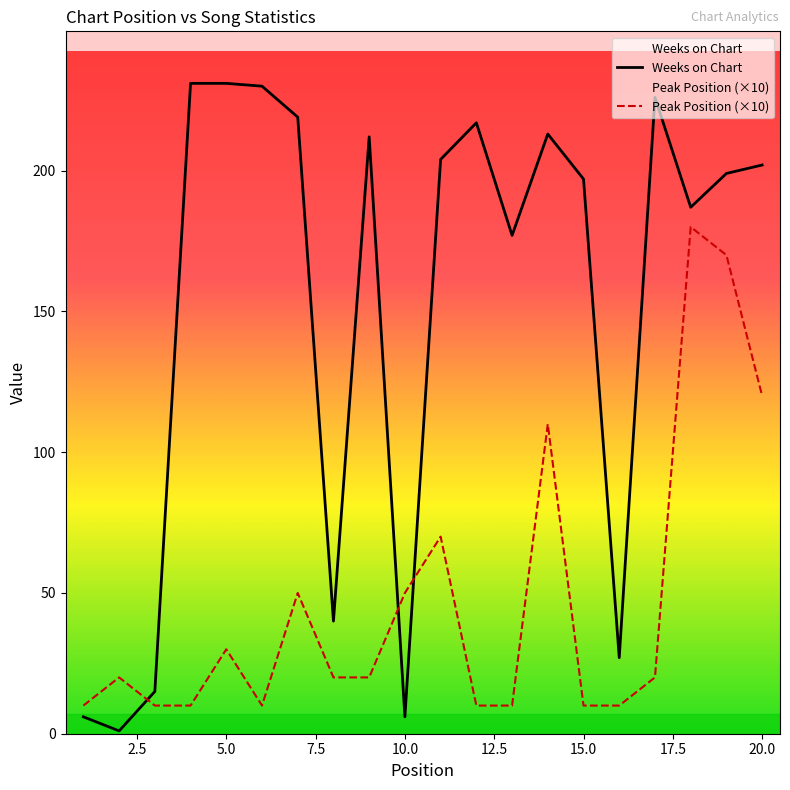

What is the minimum value shown in the chart?

1